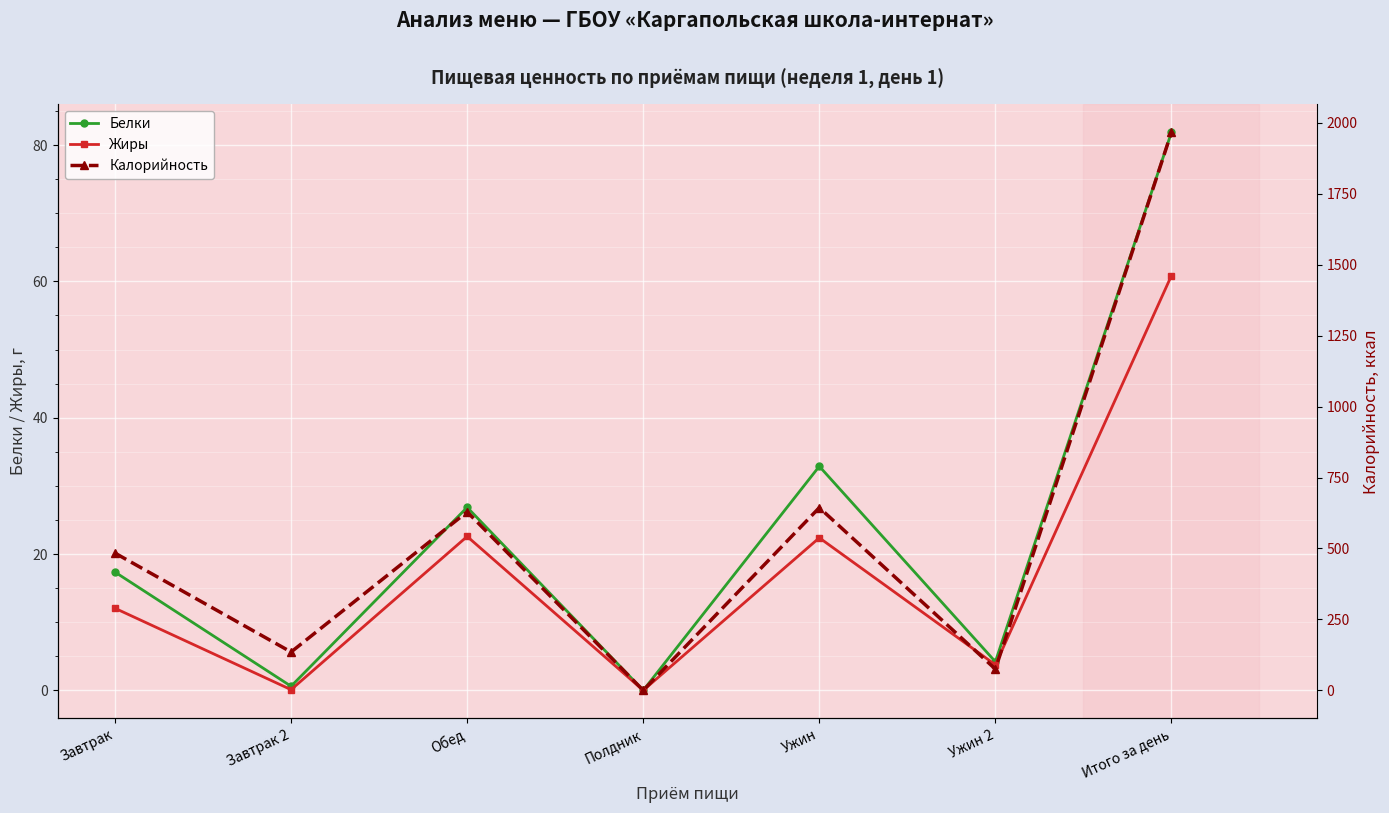

Reading left to right, list all the values displayed in this chart.

Белки: 17.4	0.6	26.9	0.0	32.9	4.2	81.9
Жиры: 12.0	0.1	22.6	0.0	22.4	3.8	60.9
Калорийность: 483.8	135.2	629.2	0.0	643.9	75.0	1967.0